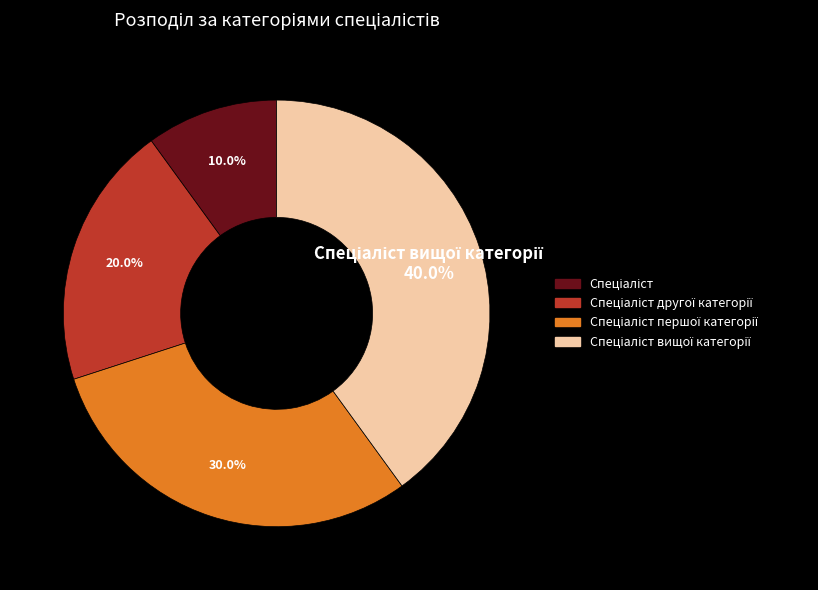

Is there any slice that represents more than half of the pie?

No